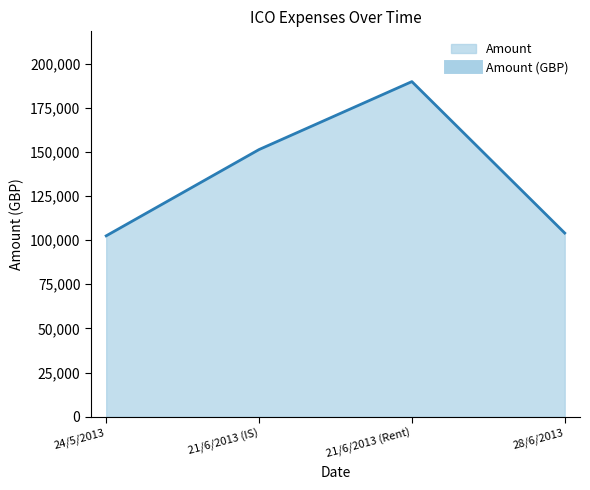

Does the chart have visible grid lines?

No